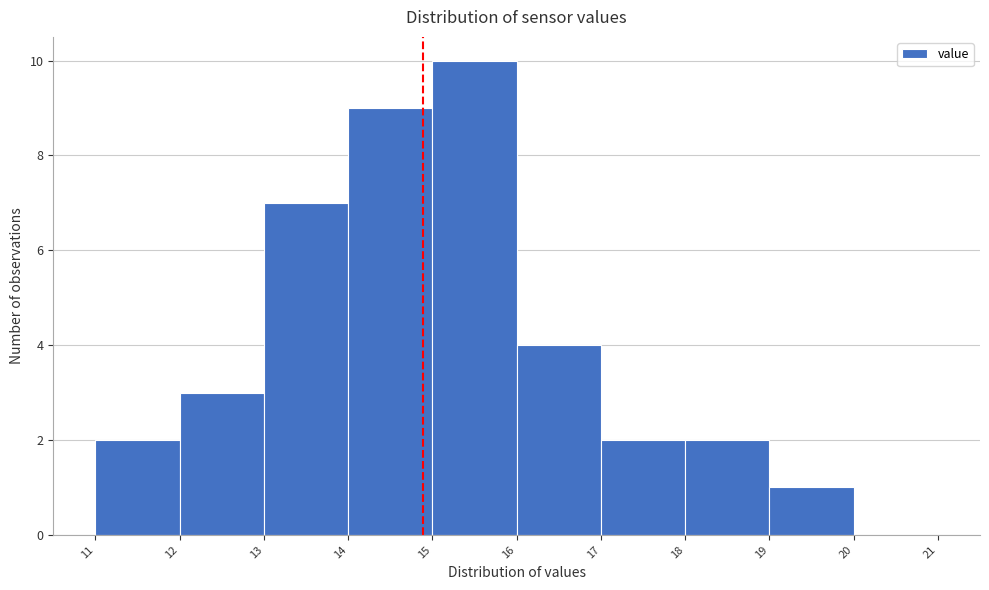

Reading left to right, transcribe this chart: for each bar, give the range it covers on the x-axis and its height. The values are not printed on the chart, so give them approximately, as read against the axis.

11 to 12: 2
12 to 13: 3
13 to 14: 7
14 to 15: 9
15 to 16: 10
16 to 17: 4
17 to 18: 2
18 to 19: 2
19 to 20: 1
20 to 21: 0